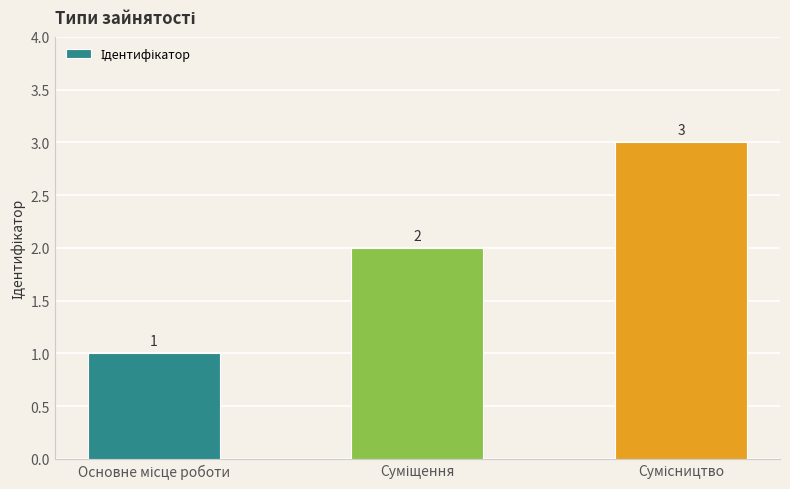

What is the value of the 1st bar from the left?

1